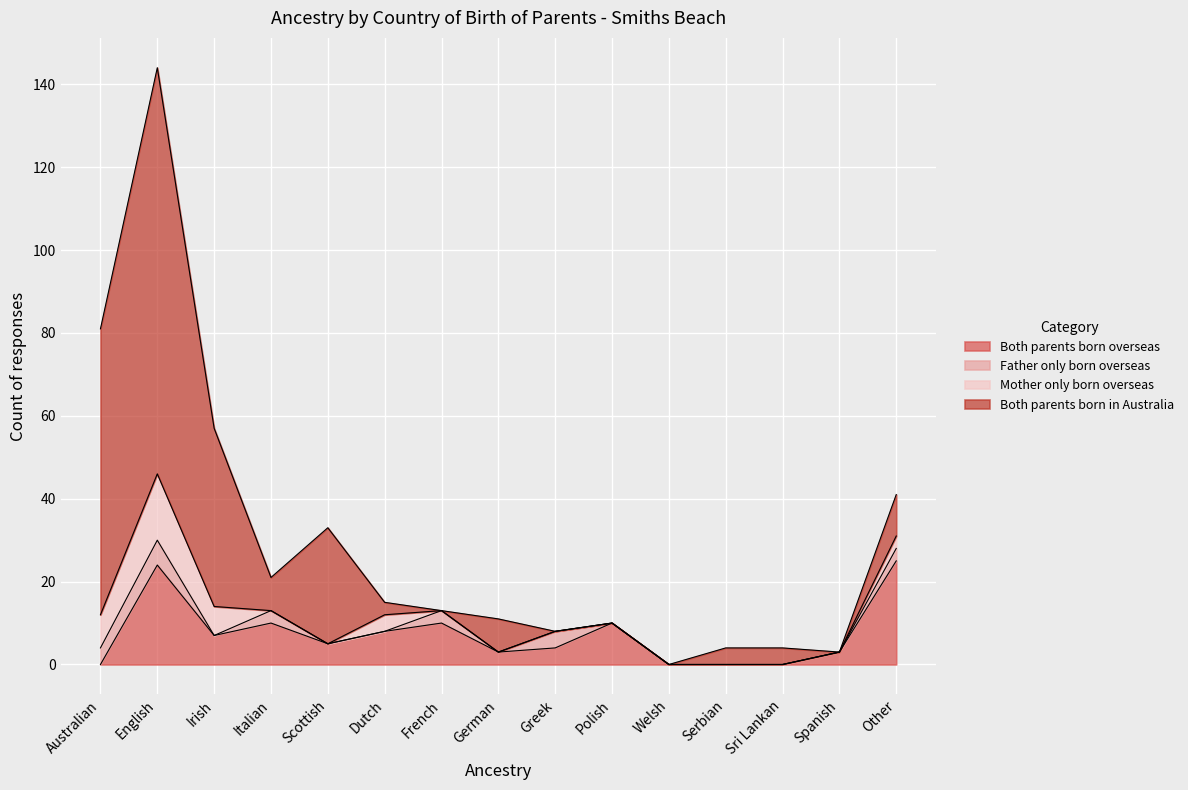

How many categories are shown in the chart?

15